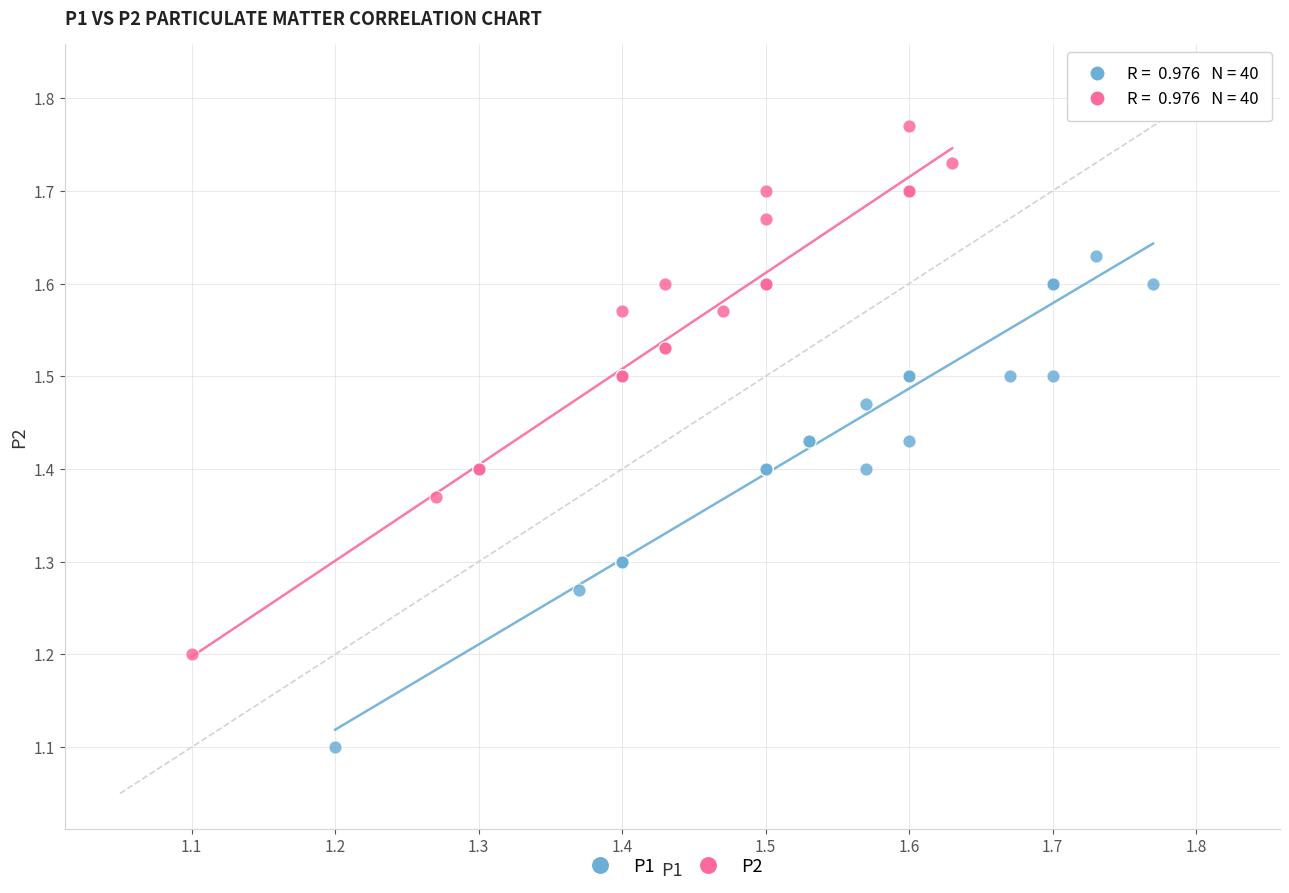

Which series contains the highest Y value?

P2